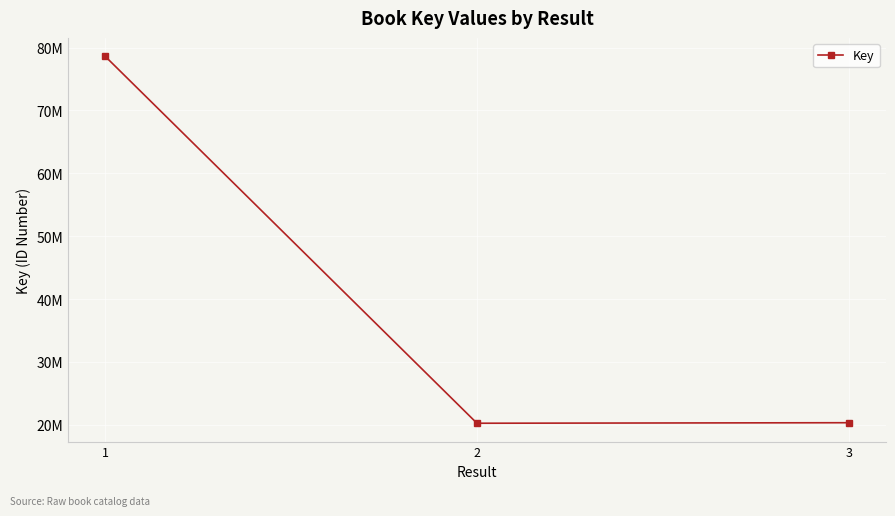

What is the average value?

39741069